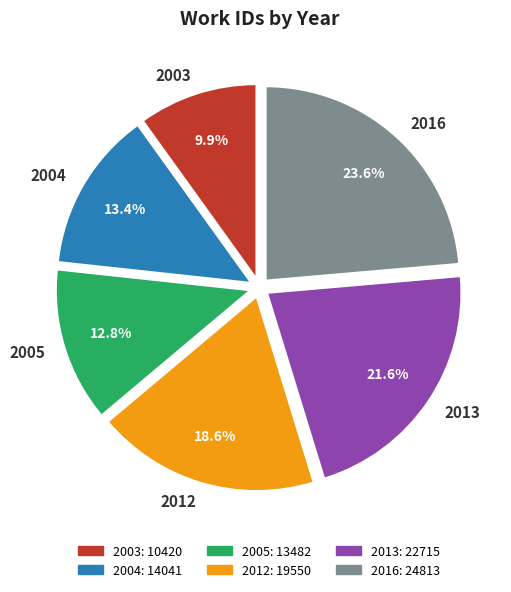

What percentage is the 2012 slice, to the nearest percent?

19%